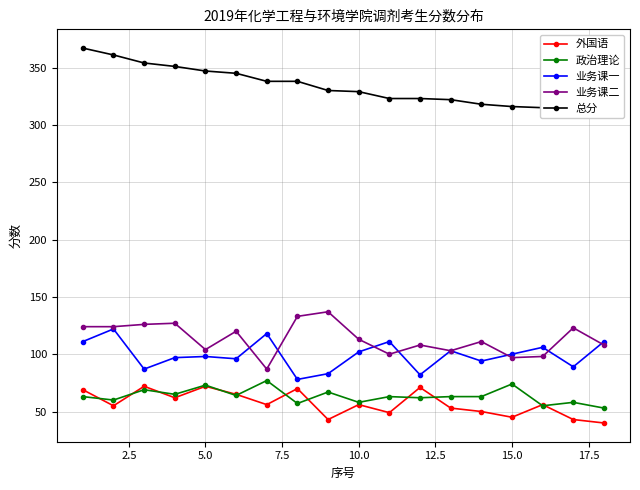

The 政治理论 series shows 35 at 10.0. True or false?

False